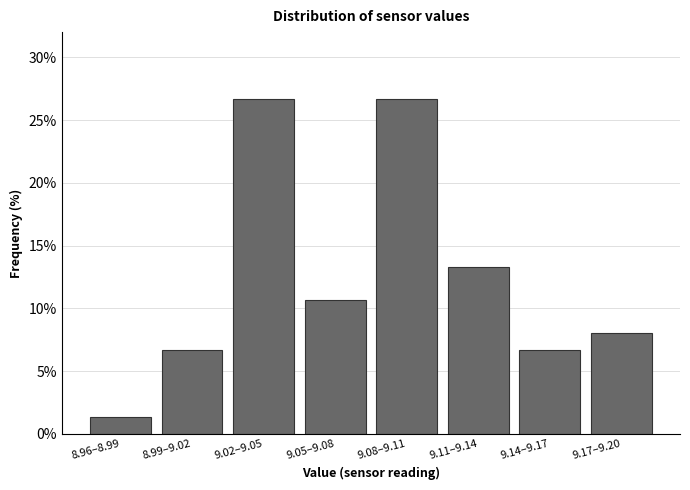

Reading left to right, list all the values displayed in this chart.

8.96–8.99=1.3	8.99–9.02=6.7	9.02–9.05=26.7	9.05–9.08=10.7	9.08–9.11=26.7	9.11–9.14=13.3	9.14–9.17=6.7	9.17–9.20=8.0